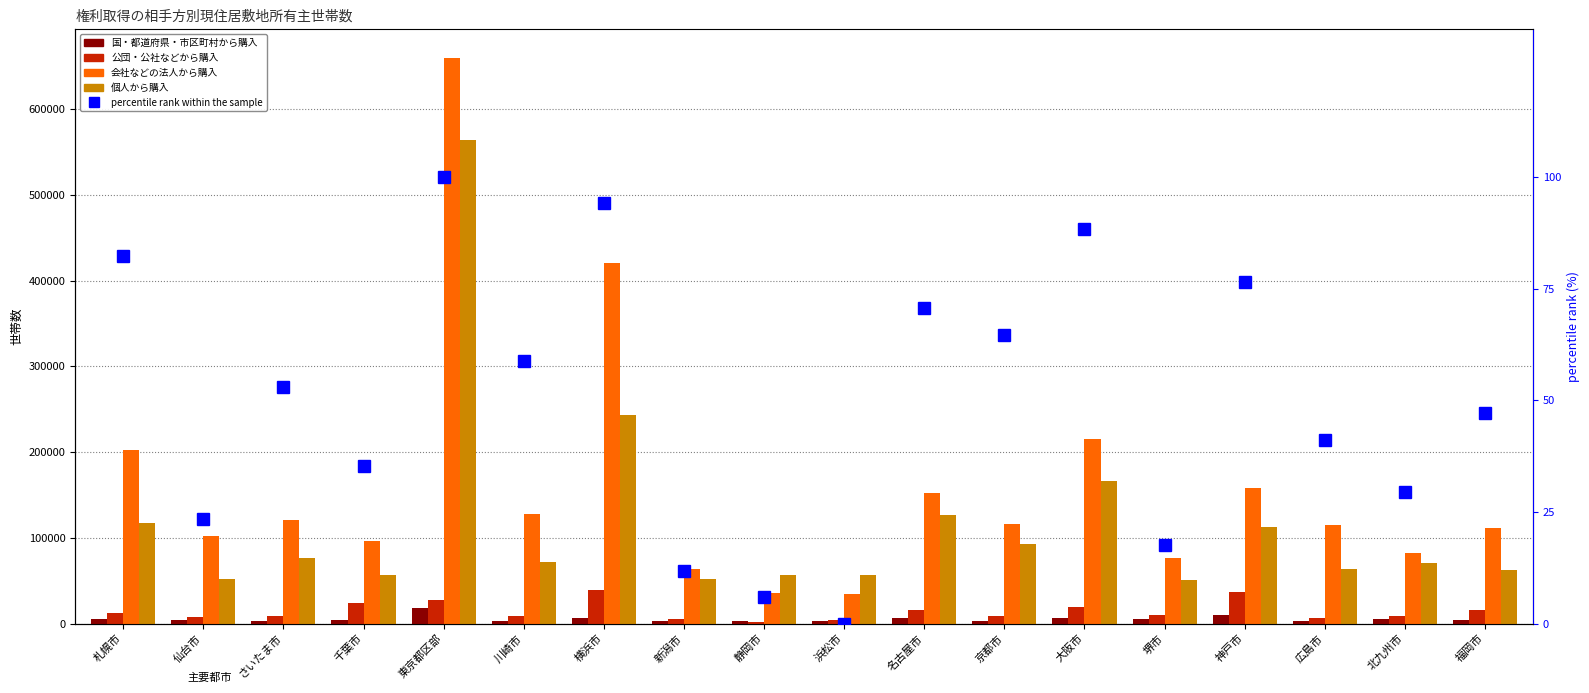

Reading left to right, what are all the values shown in this chart?

国・都道府県・市区町村から購入: 5800.0	4600.0	3300.0	3700.0	18400.0	3000.0	7000.0	2900.0	3500.0	3500.0	6900.0	3200.0	6300.0	6000.0	10600.0	3200.0	5200.0	4200.0
公団・公社などから購入: 13000.0	7600.0	8500.0	24600.0	27700.0	8600.0	39700.0	5700.0	2300.0	4100.0	15900.0	9300.0	19200.0	9900.0	36600.0	6800.0	8800.0	16300.0
会社などの法人から購入: 202400.0	102700.0	120500.0	95900.0	659900.0	128400.0	420300.0	63800.0	36000.0	34200.0	152300.0	116600.0	215700.0	76100.0	157900.0	114500.0	82700.0	111500.0
個人から購入: 117900.0	51700.0	76500.0	56900.0	564300.0	72400.0	243600.0	52100.0	56500.0	56400.0	127000.0	92500.0	165900.0	50800.0	112500.0	63500.0	71100.0	62000.0
percentile rank within the sample: 82.4	23.5	52.9	35.3	100.0	58.8	94.1	11.8	5.9	0.0	70.6	64.7	88.2	17.6	76.5	41.2	29.4	47.1